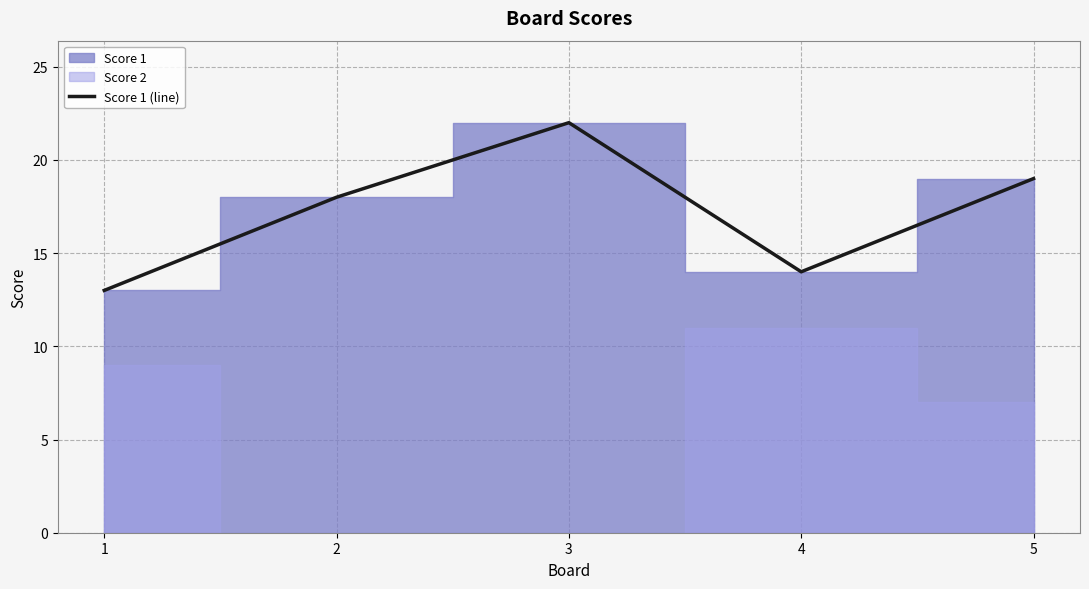

List the labels in order of Score 1 (line) value, largest first.

3, 5, 2, 4, 1